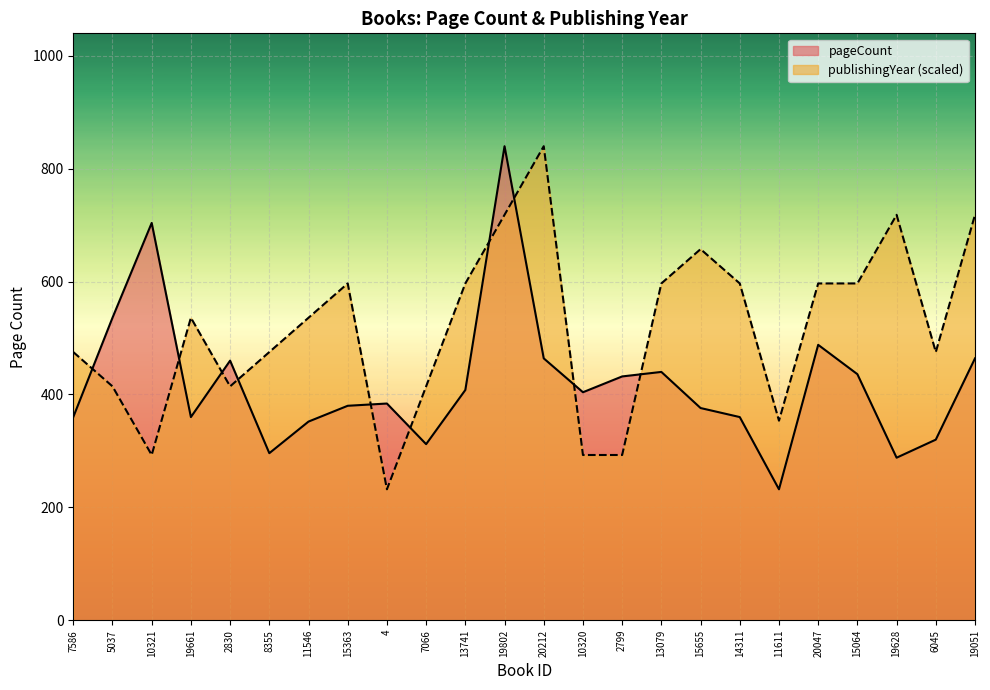

The pageCount series shows 636.0 at 20047. True or false?

False